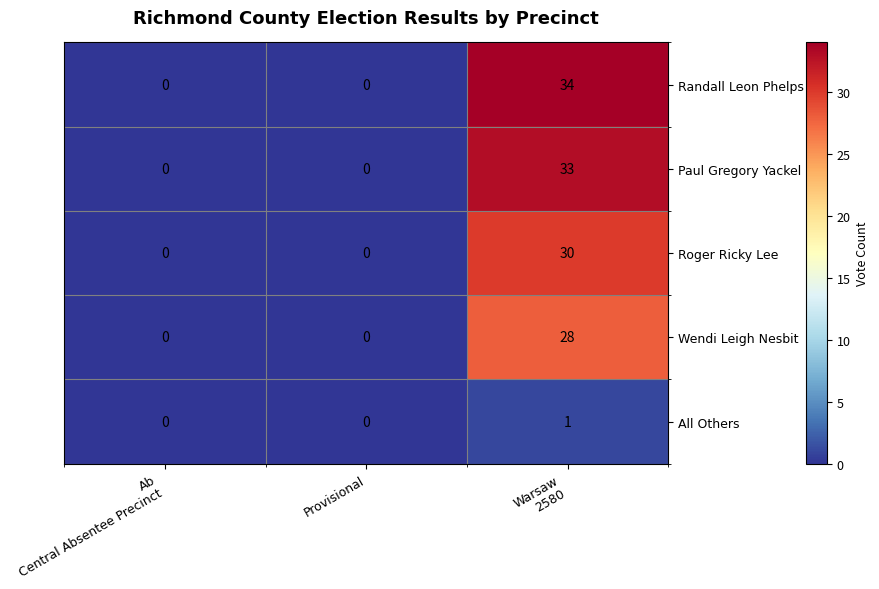

What is the average value of the Randall Leon Phelps series?

11